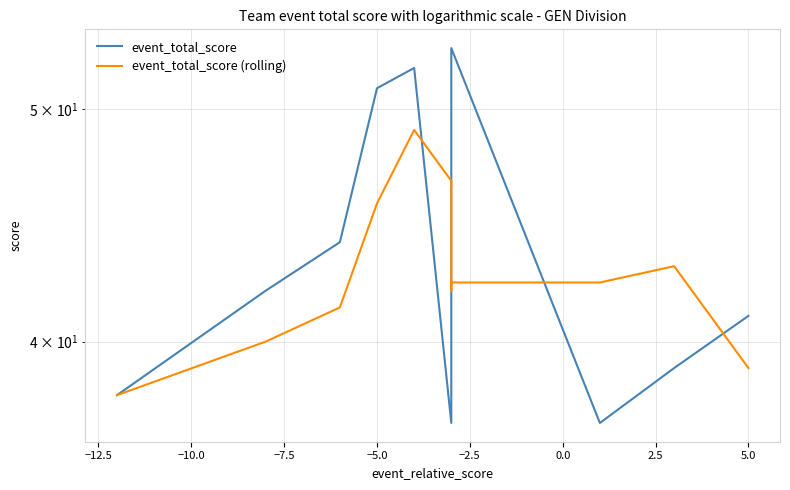

How many lines are shown in the chart?

2